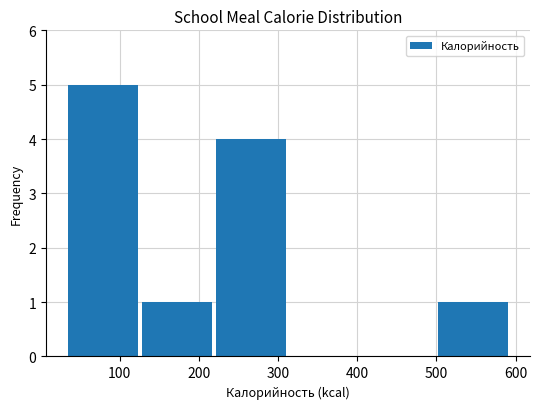

What is the height of the bar covering 130 to 220 on the x-axis? Neither the bar edges nor the heights are printed on the chart, so give them approximately, as read against the axes.

1